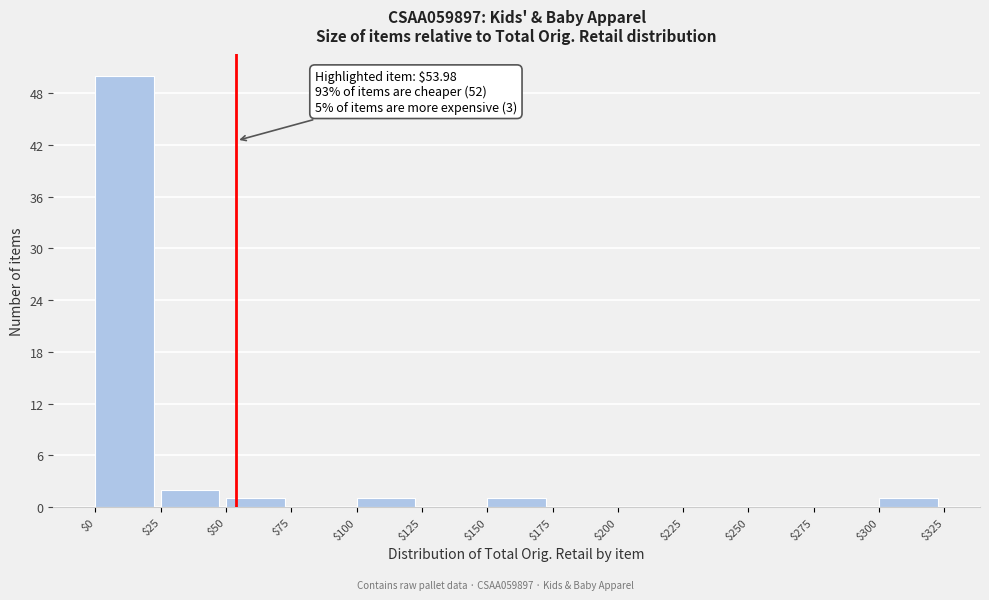

Which range on the x-axis has the tallest bar?

$0 to $25